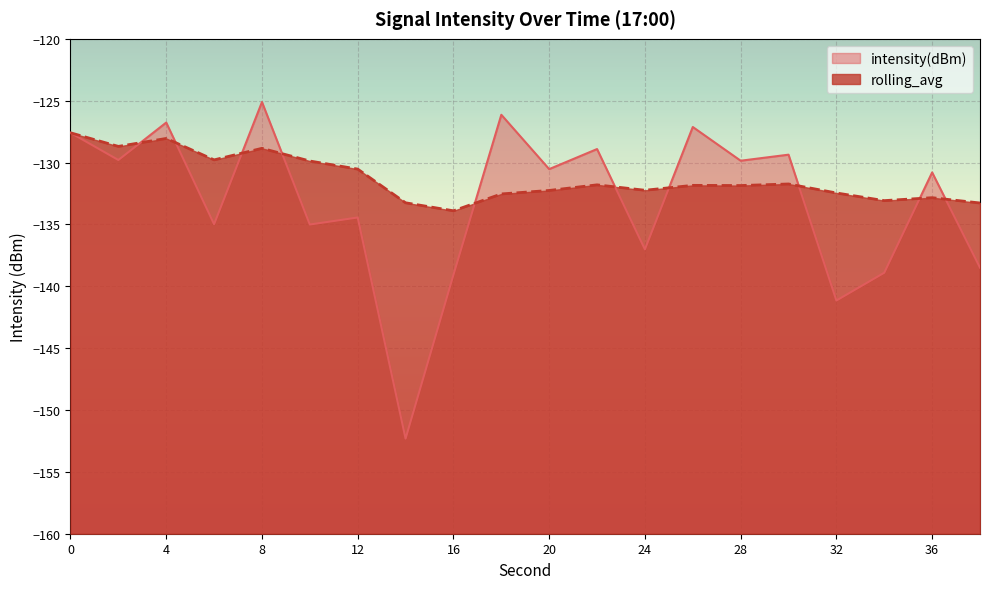

The rolling_avg series shows -195.5 at 34. True or false?

False